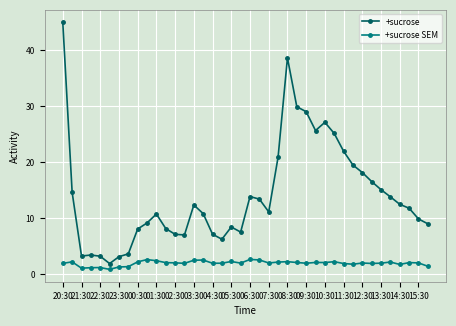

Which series has the largest total across all categories?

+sucrose